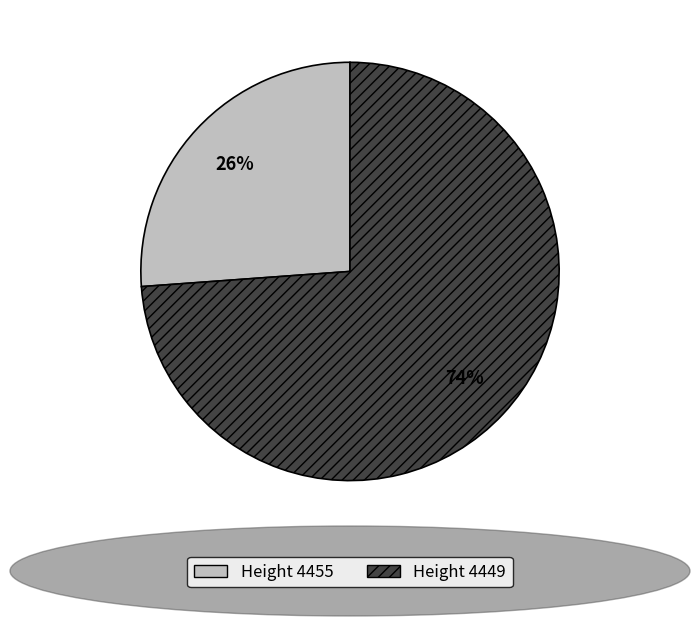

To the nearest percent, what is the average slice percentage?

50%